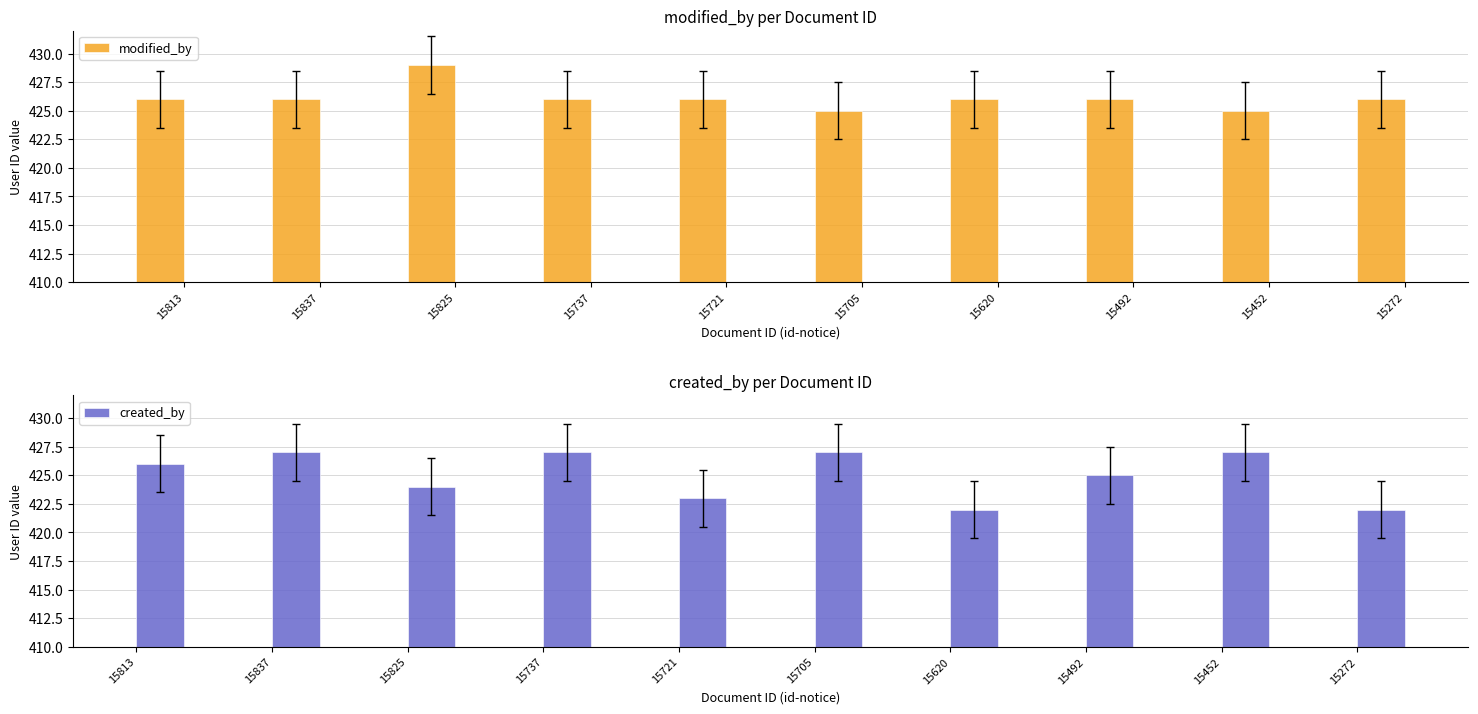

What is the average value of the created_by series?

425